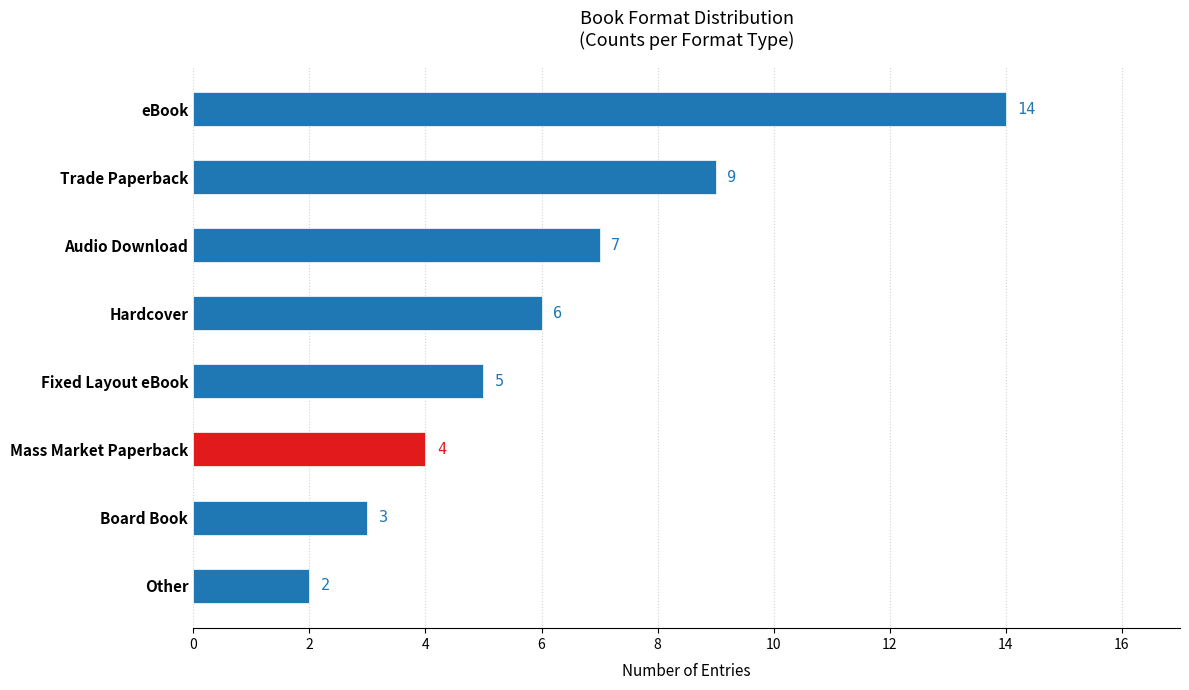

Reading left to right, what are all the values shown in this chart?

eBook=14	Trade Paperback=9	Audio Download=7	Hardcover=6	Fixed Layout eBook=5	Mass Market Paperback=4	Board Book=3	Other=2